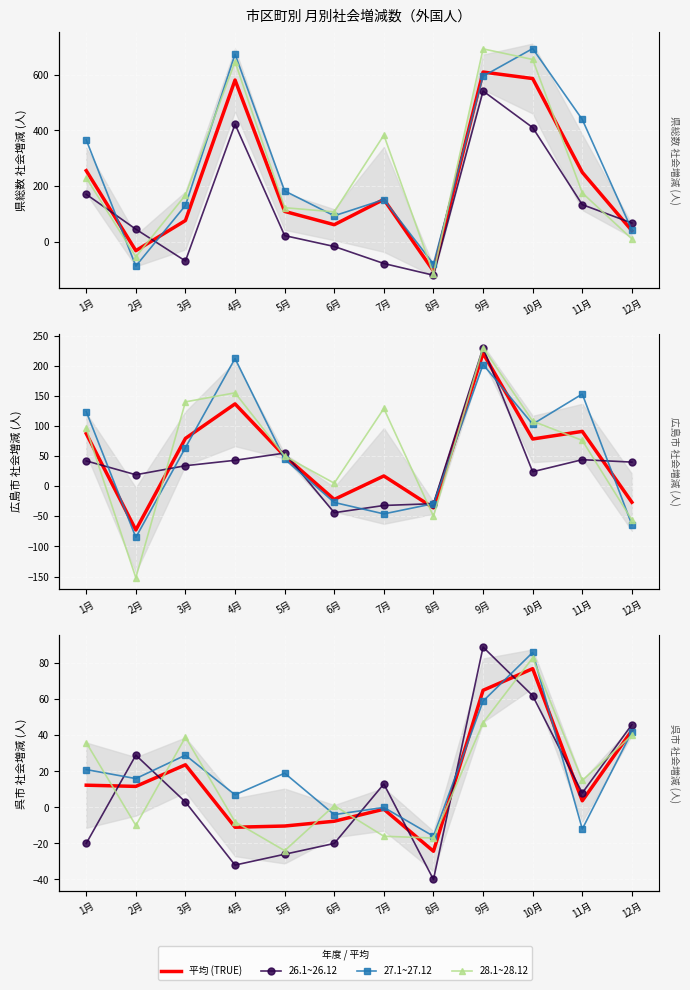

At which category is the sum across all series the highest?

10月